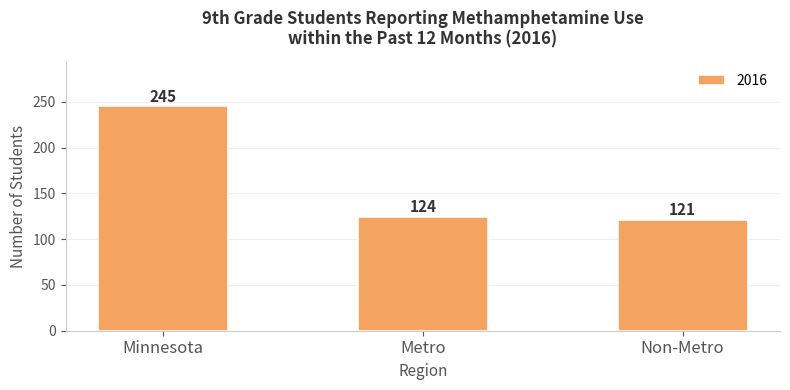

Reading right to left, what are all the values shown in this chart?

121	124	245